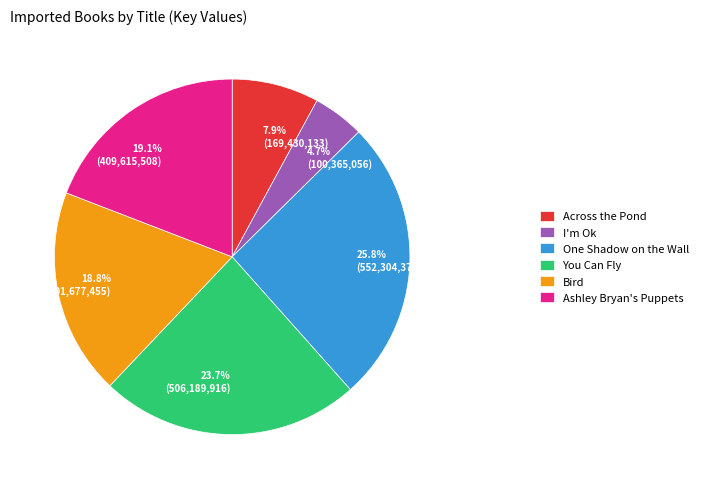

Combined, do One Shadow on the Wall and I'm Ok account for over 50%?

No